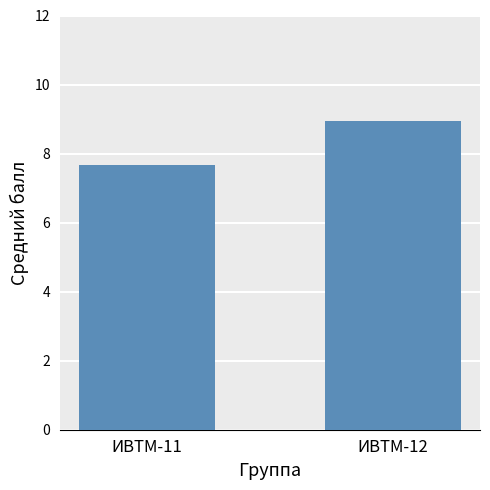

How many categories are shown in the chart?

2